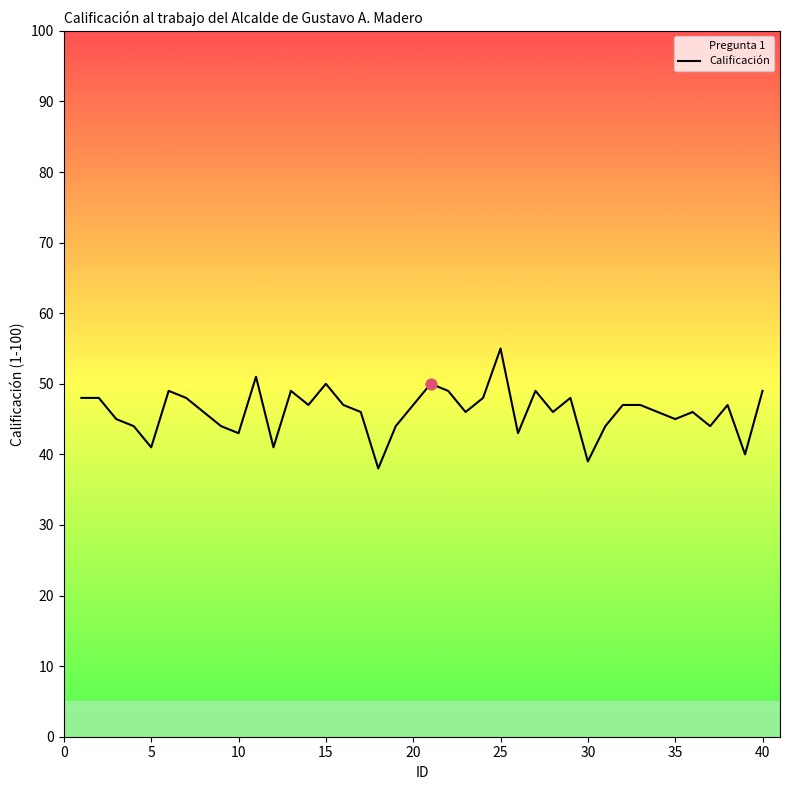

The chart shows a value of 43 at 10. True or false?

True